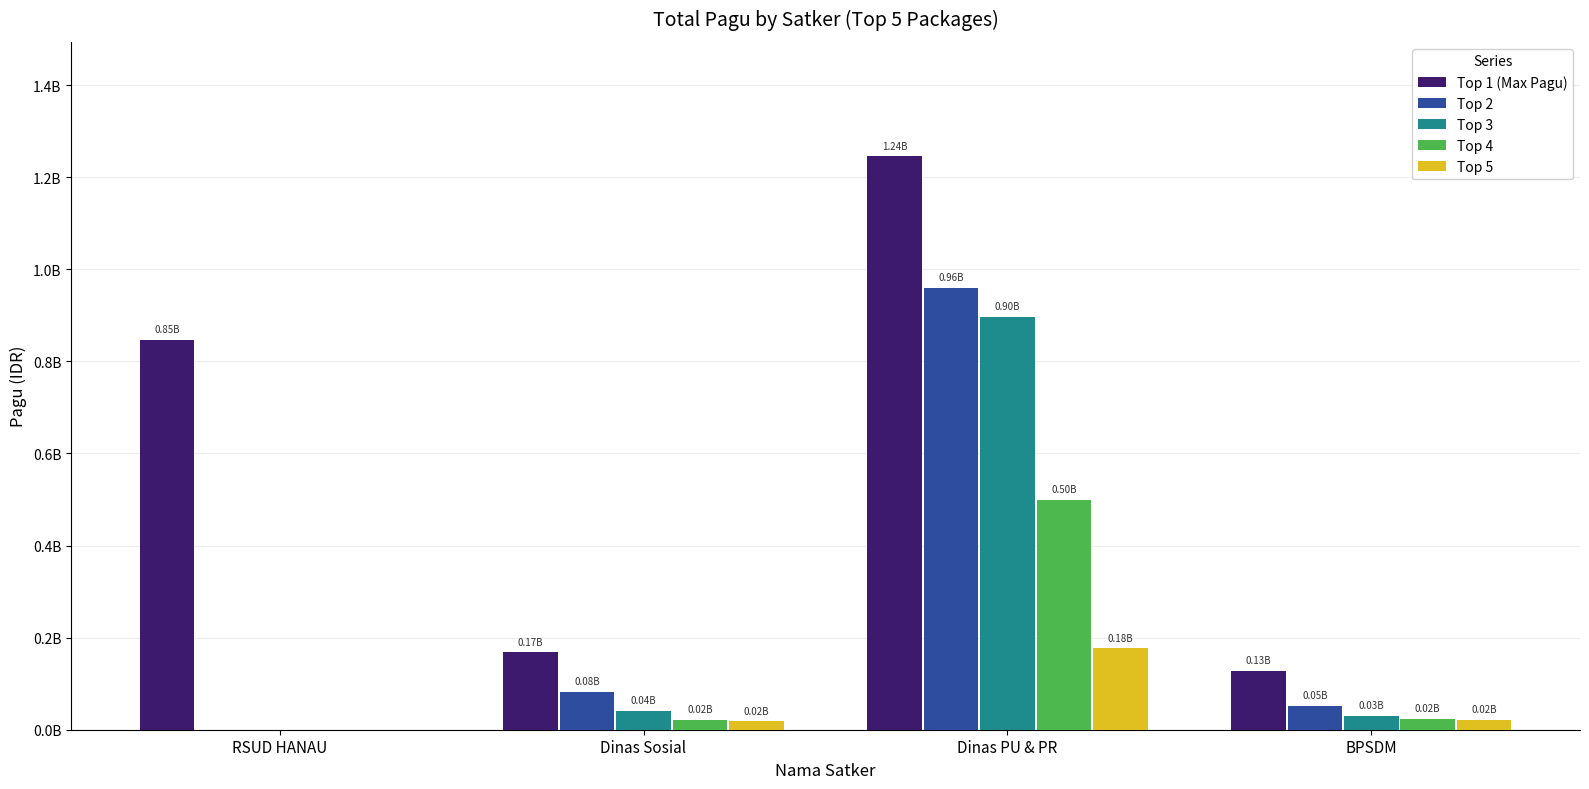

Does the chart contain stacked bars?

No